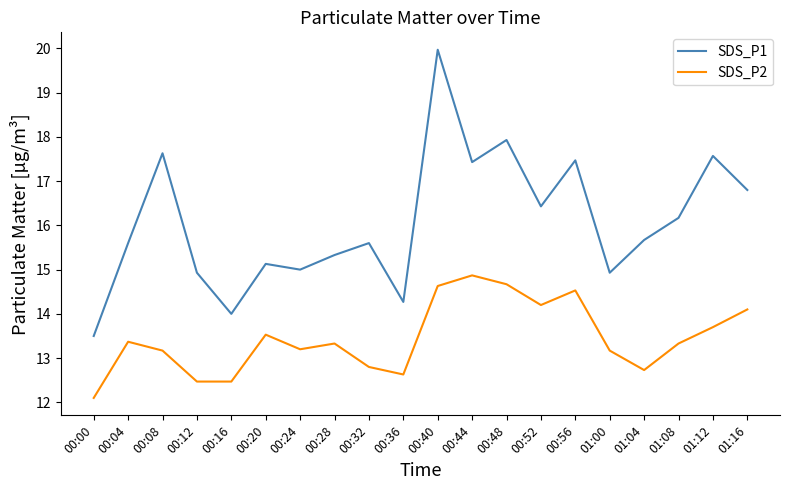

What is the spread (max minus min) of values at 01:04?

2.9